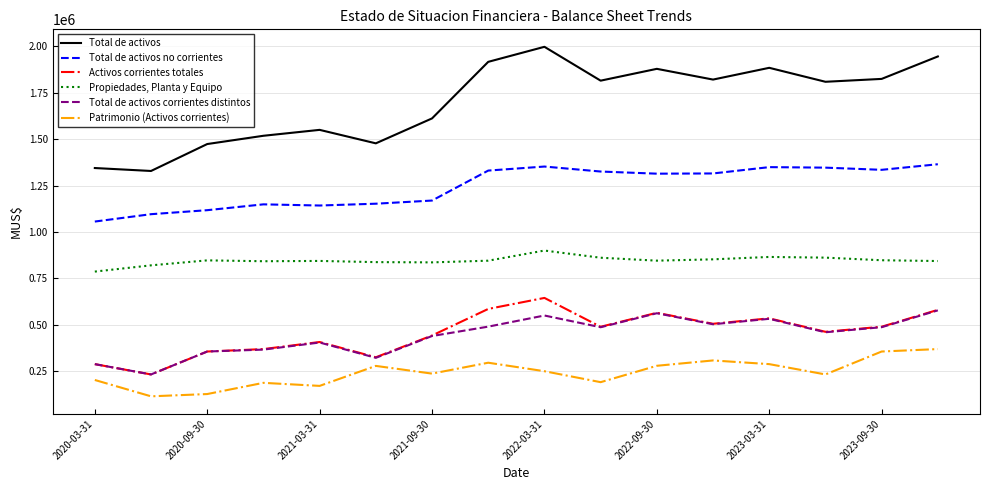

What is the maximum value for Total de activos corrientes distintos?

577900